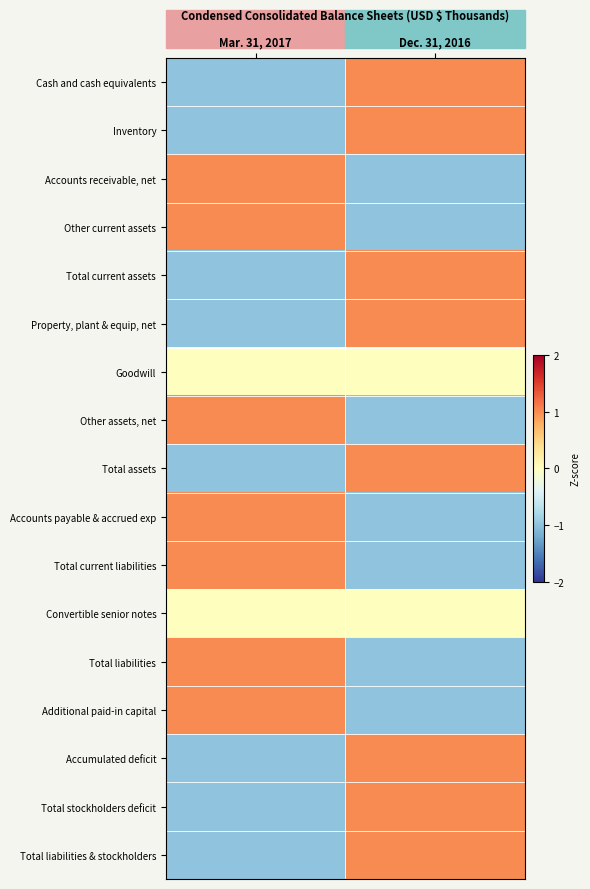

At which category does the chart reach its peak across all series?

Dec. 31, 2016